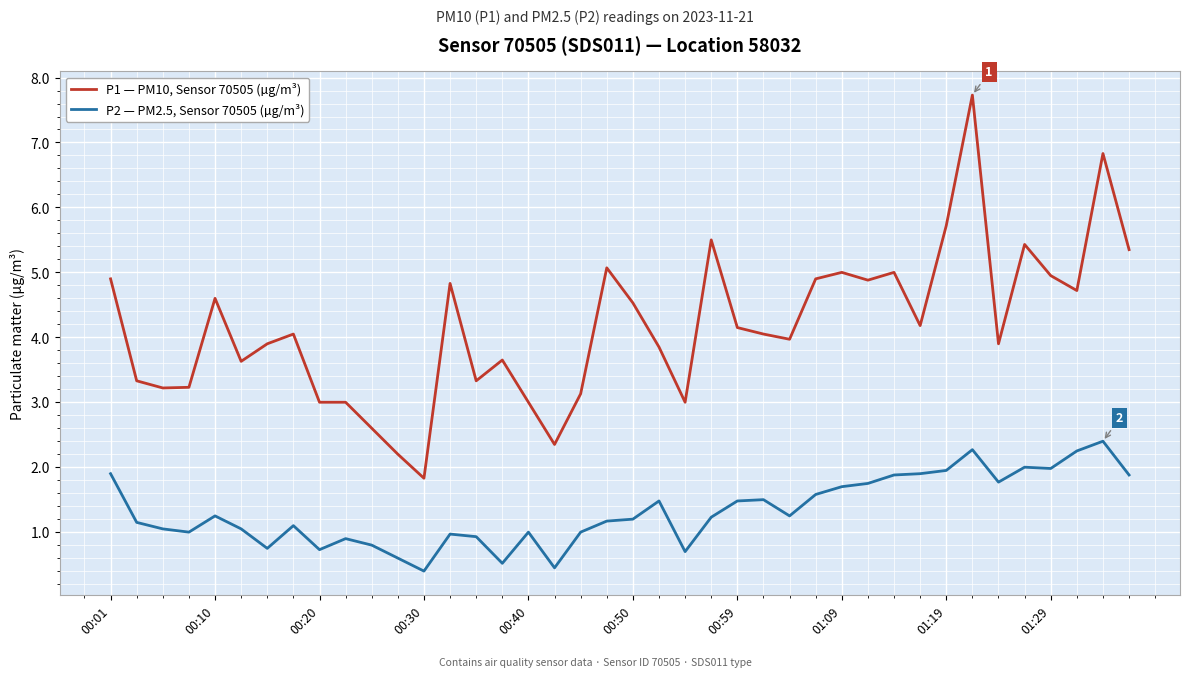

True or false: P2 — PM2.5, Sensor 70505 (µg/m³) and P1 — PM10, Sensor 70505 (µg/m³) cross at least once.

False